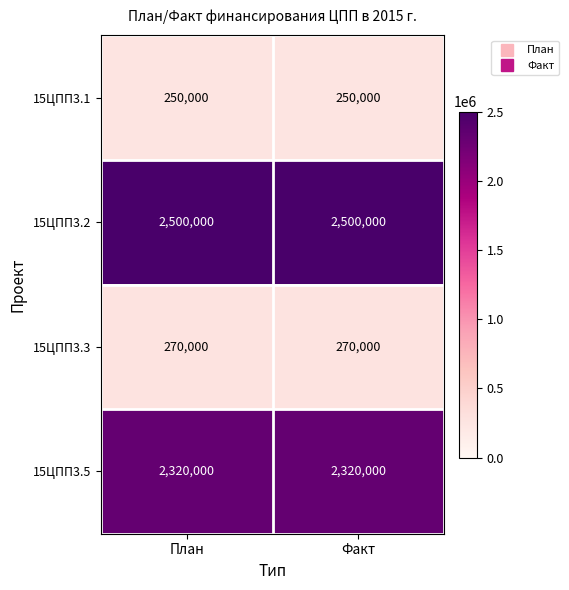

Reading right to left, what are all the values shown in this chart?

15ЦПП3.1: Факт=250000	План=250000
15ЦПП3.2: Факт=2500000	План=2500000
15ЦПП3.3: Факт=270000	План=270000
15ЦПП3.5: Факт=2320000	План=2320000